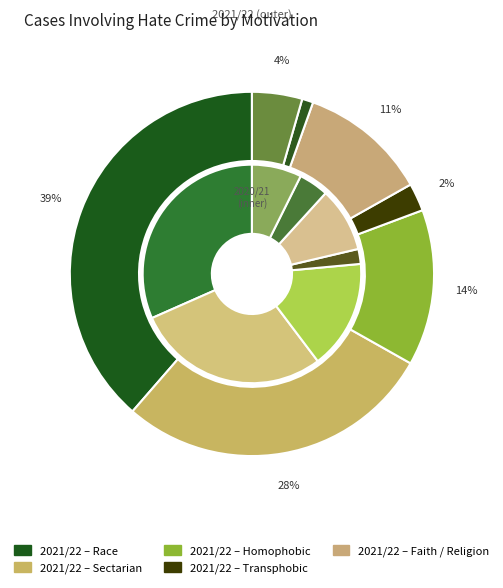

Is it true that Race is 17% of the pie?

False